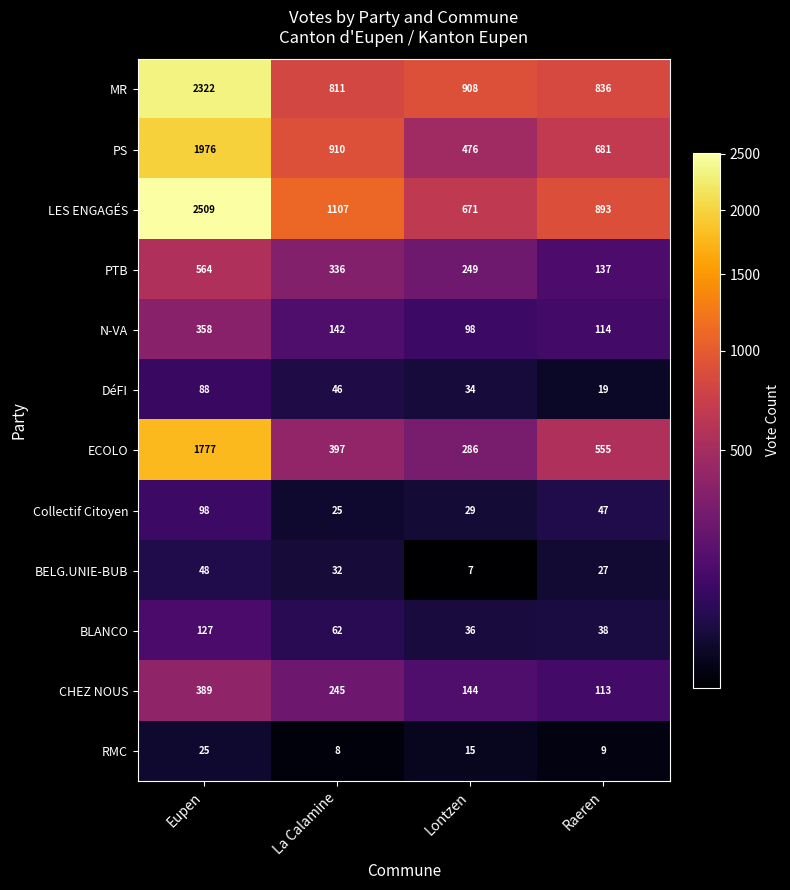

The BELG.UNIE-BUB series shows 40 at Raeren. True or false?

False